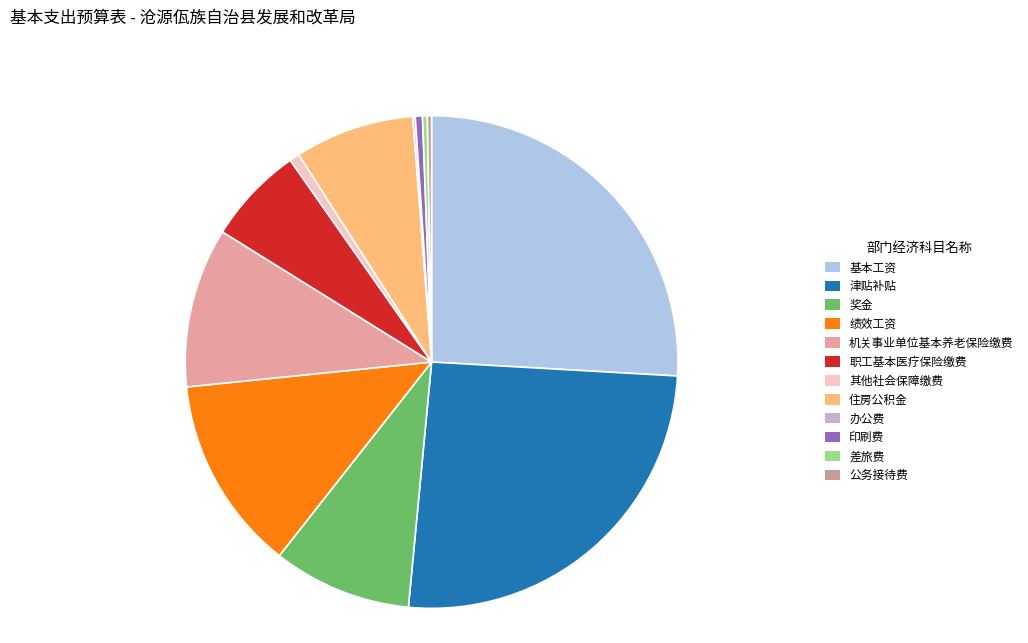

Do 公务接待费 and 住房公积金 together represent more than half of the pie?

No